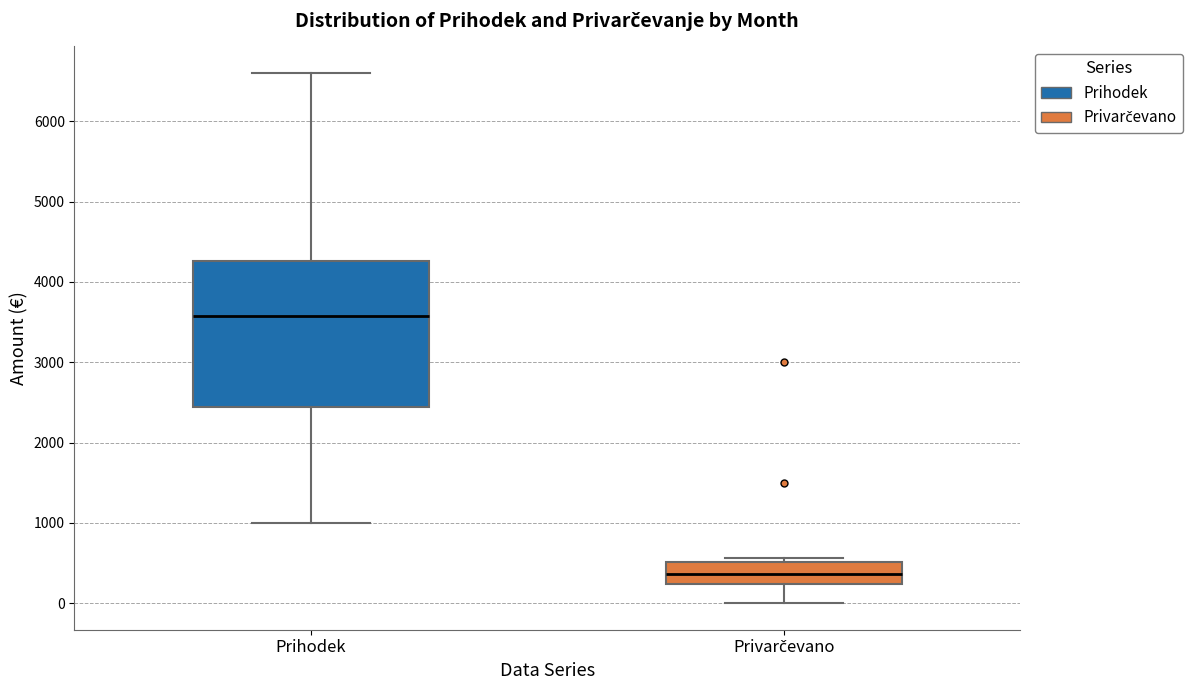

Reading left to right, read every box against the y-axis: the position of its median line, the range the box covers, and the ends of its whiskers. The values are not printed on the chart, so give them approximately, as read against the axis.

Prihodek: median 3600, box 2400 to 4300, whiskers 1000 to 6600
Privarčevano: median 400, box 200 to 500, whiskers 0 to 600